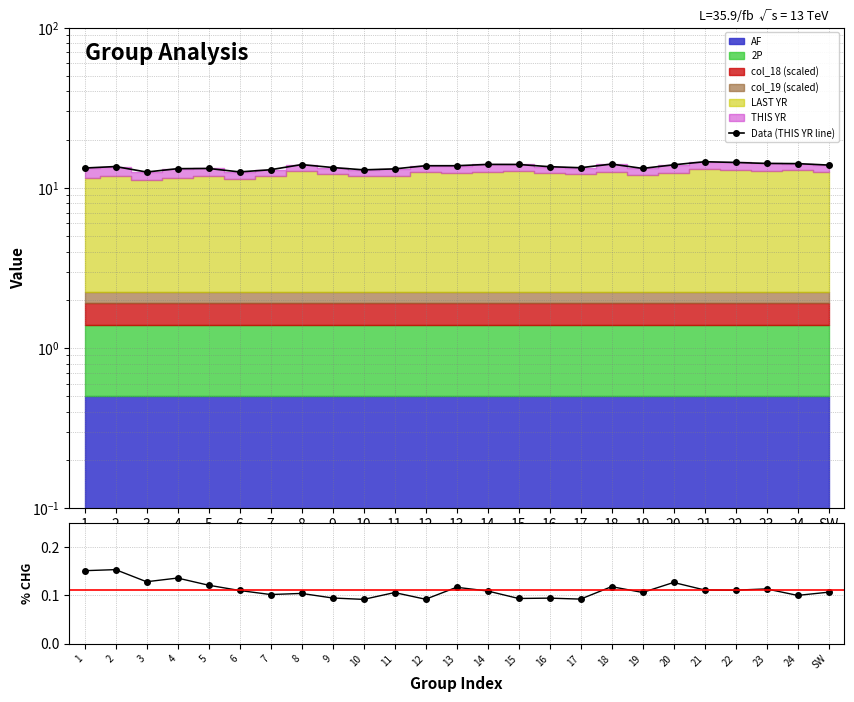

Which category has the highest value in the % CHG series?

2